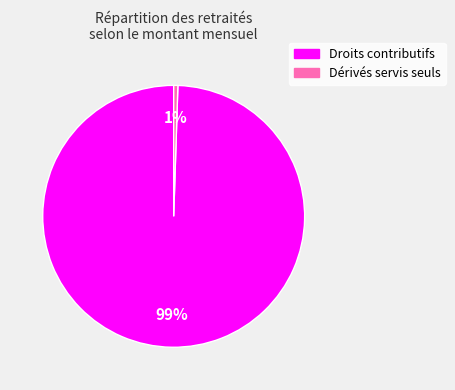

To the nearest percent, what is the average slice percentage?

50%